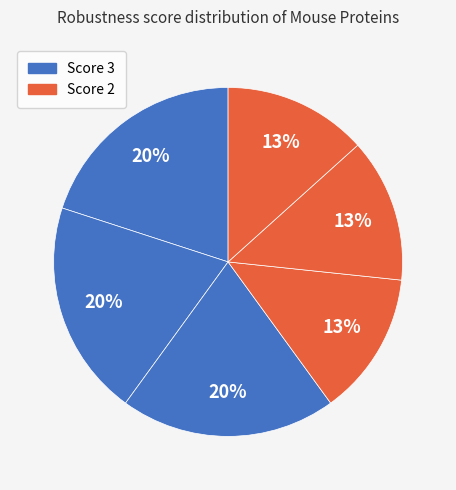

How many segments does this pie chart have?

6